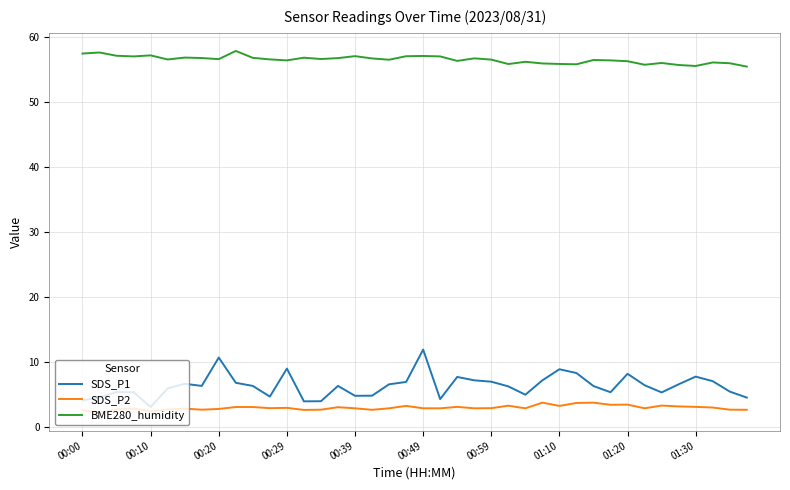

What is the highest value of the SDS_P1 series?

11.9